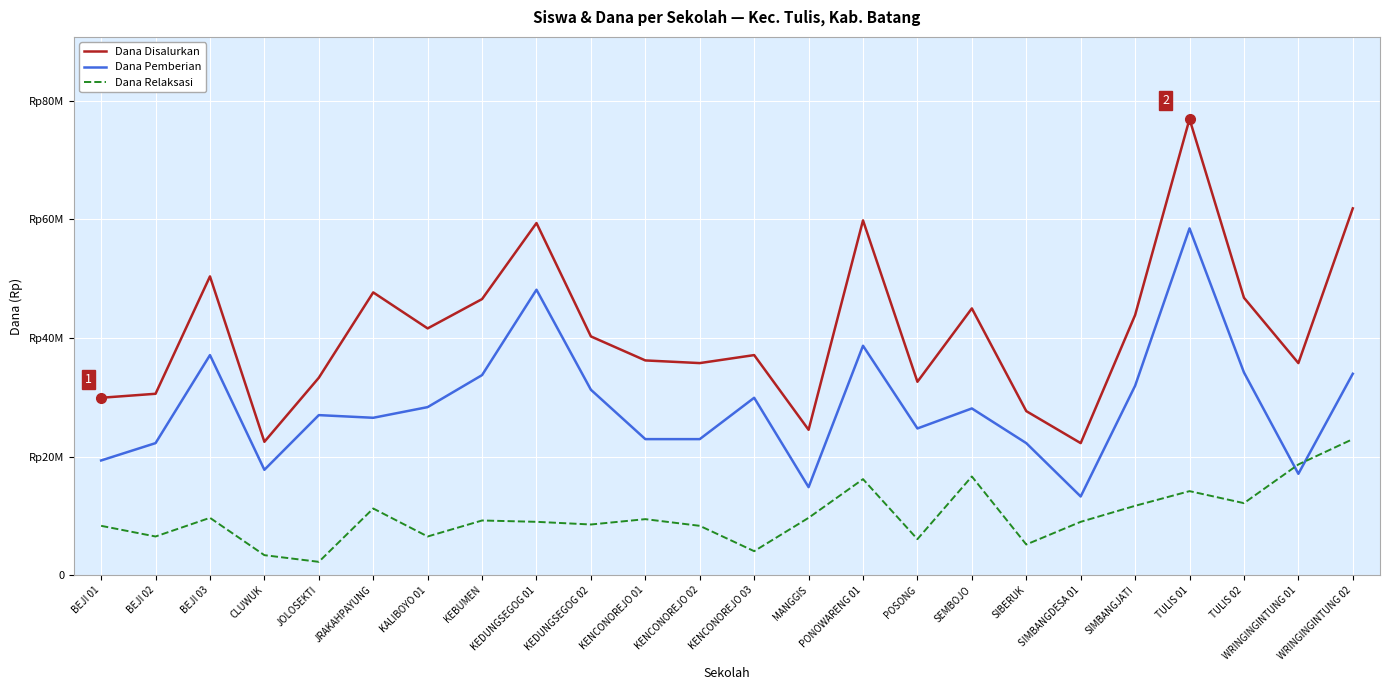

Which category has the highest value in the Dana Pemberian series?

TULIS 01